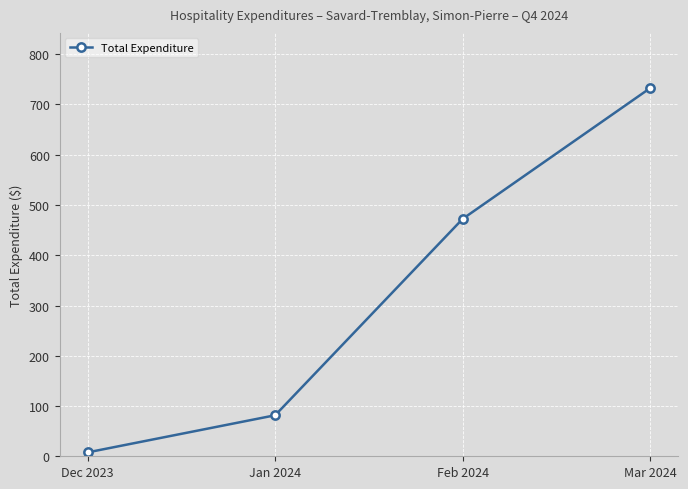

The value at Mar 2024 is 732.6. True or false?

True